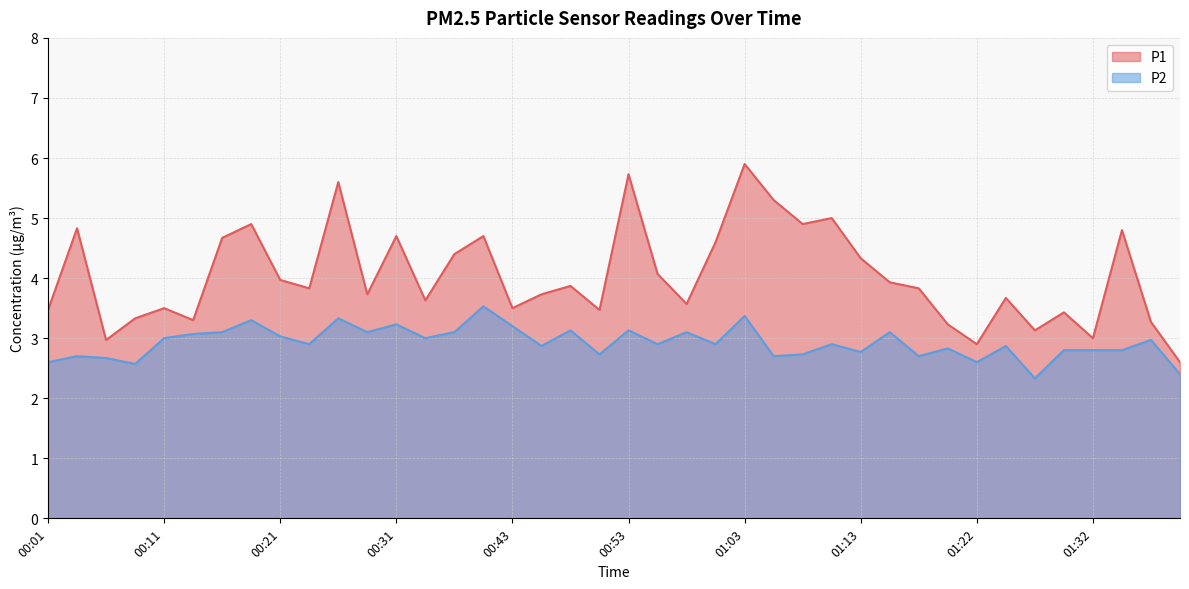

Which category has the highest value across all series?

01:03